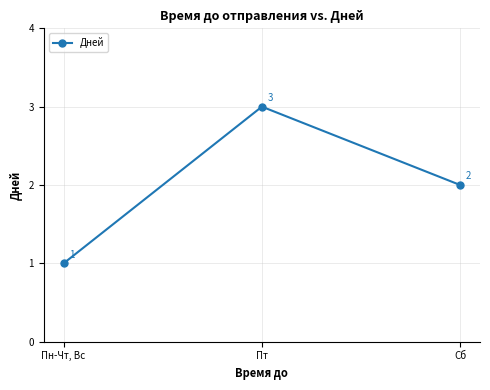

What is the label of the 1st point from the right?

Сб